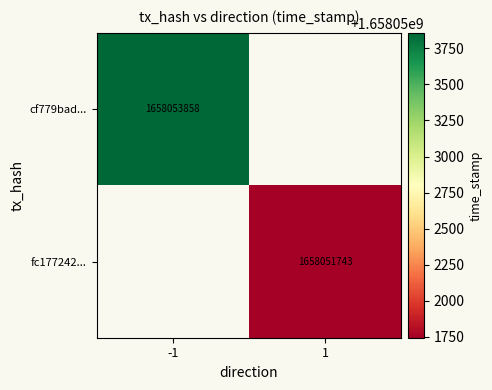

The fc177242... series shows 1658051743 at 1. True or false?

True